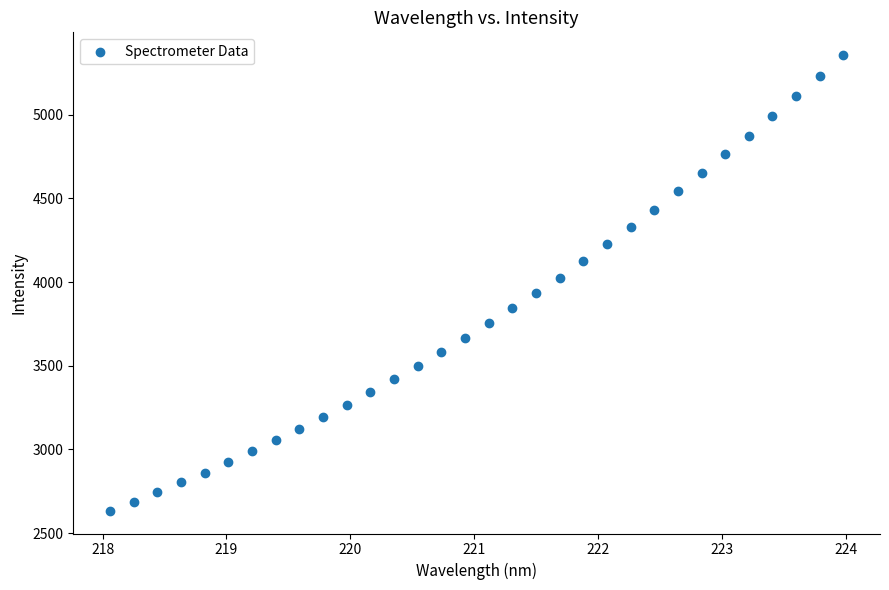

What Y value in the scatter plot is closest to 3995?

4025.2